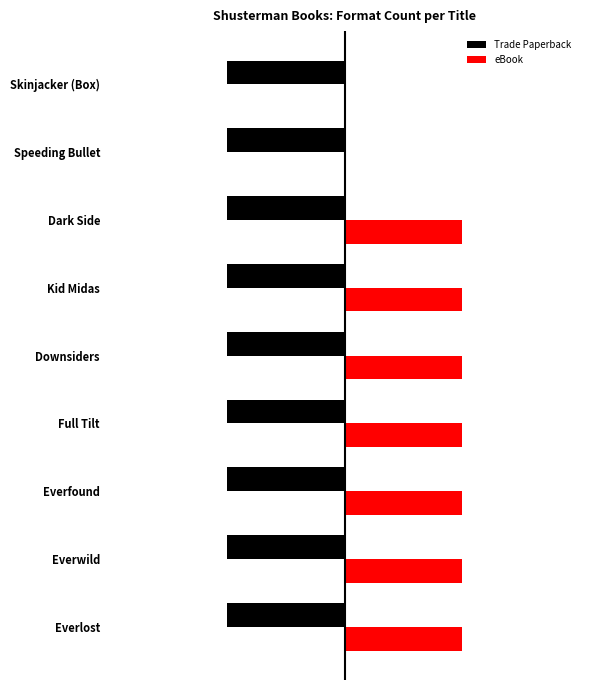

What are all the series names shown in the legend?

Trade Paperback, eBook